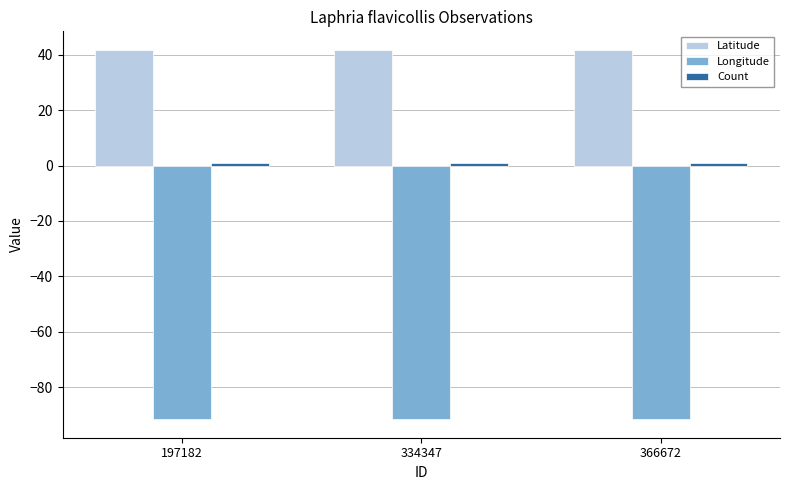

What is the minimum value shown in the chart?

-91.6